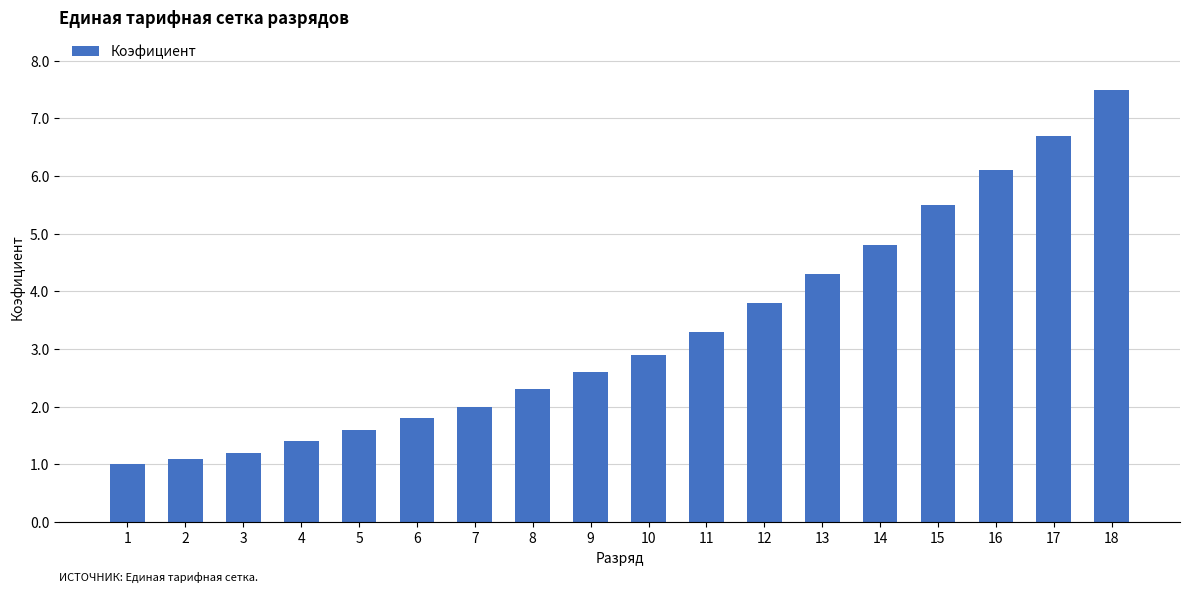

Read the value at 4.

1.4